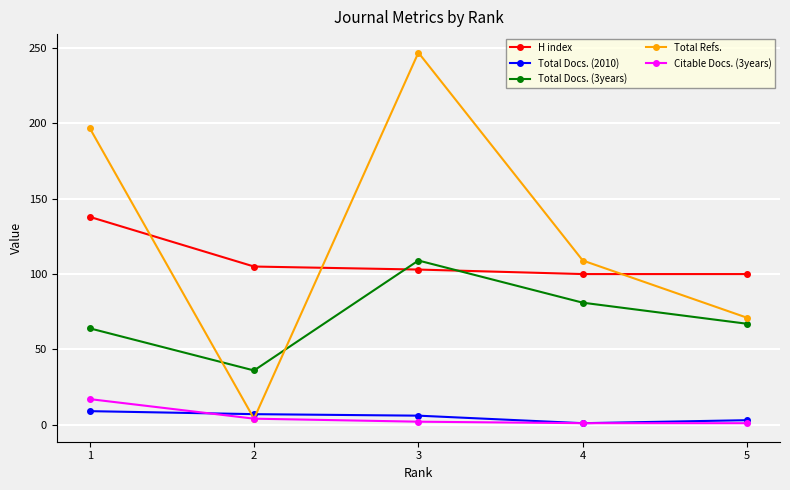

The value of Total Docs. (3years) at 5 is 99. True or false?

False